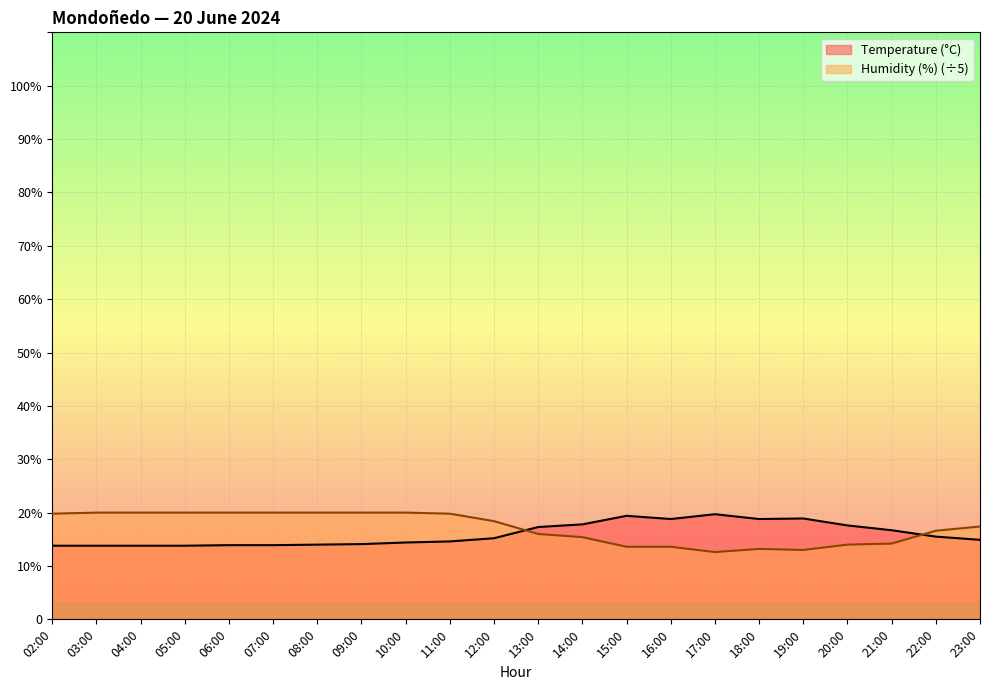

What is the spread (max minus min) of values at 09:00?

5.9